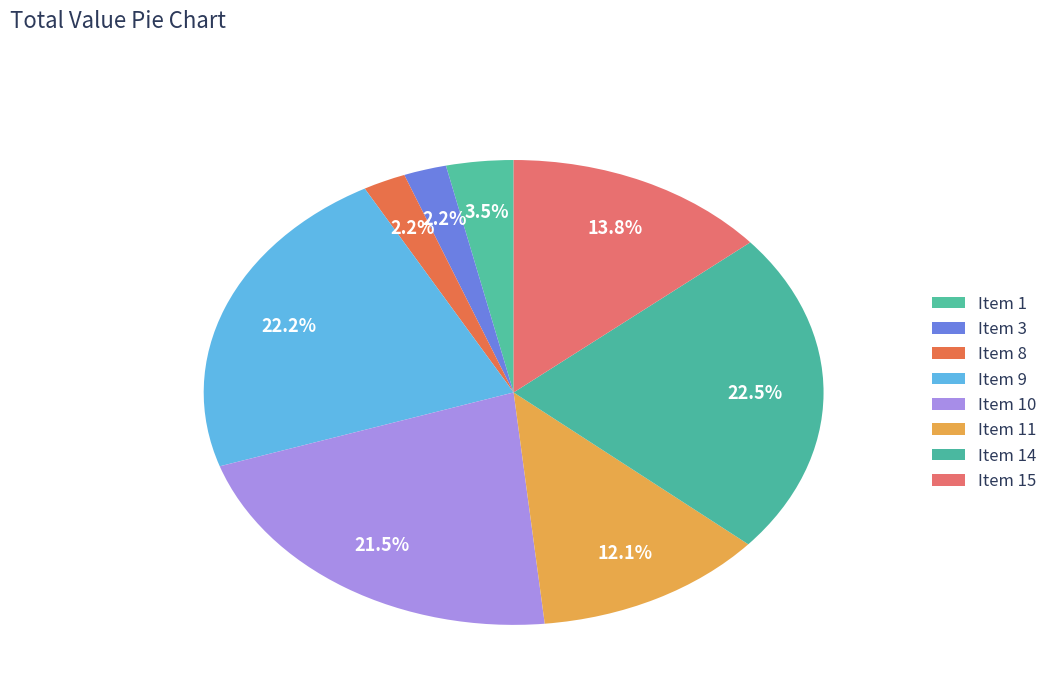

How many segments does this pie chart have?

8